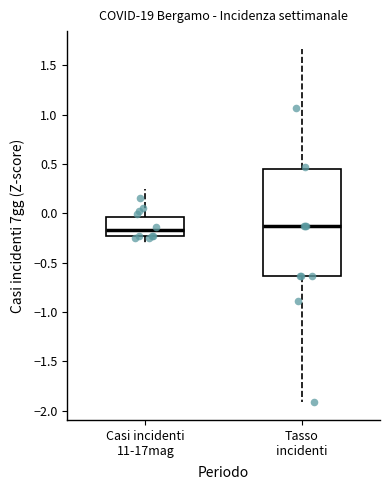

Reading left to right, transcribe this box plot: for each box, give where its median line is, the range the box spans, and where its two whiskers end, as read against the y-axis. The values are not printed on the chart, so give them approximately, as read against the axis.

Casi incidenti 11-17mag: median -0.15, box -0.25 to -0.05, whiskers -0.30 to 0.25
Tasso incidenti: median -0.10, box -0.65 to 0.45, whiskers -1.90 to 1.65